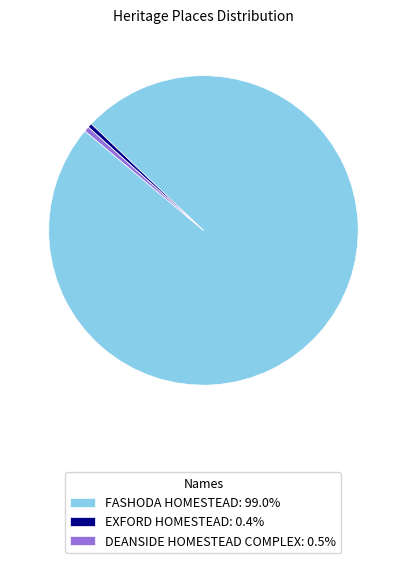

Which slice is the largest?

FASHODA HOMESTEAD